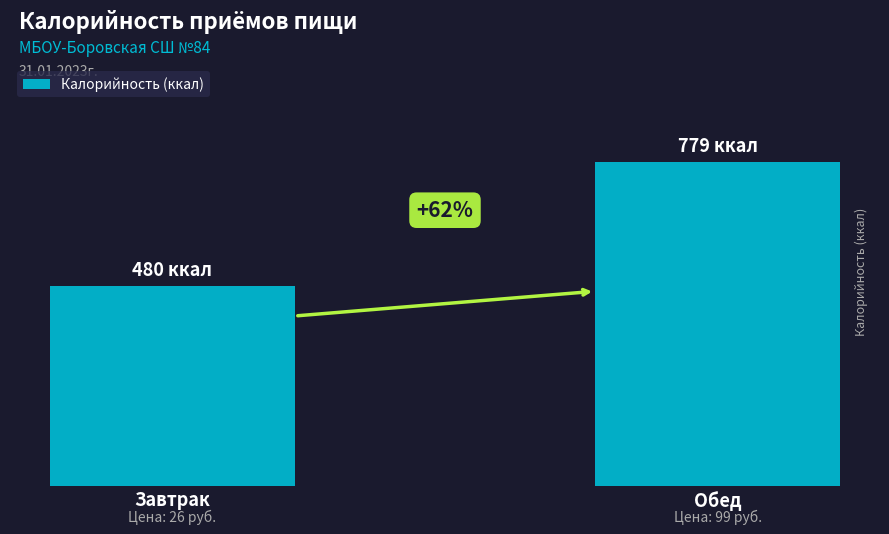

Reading left to right, extract all data points from this chart.

480.0	778.7